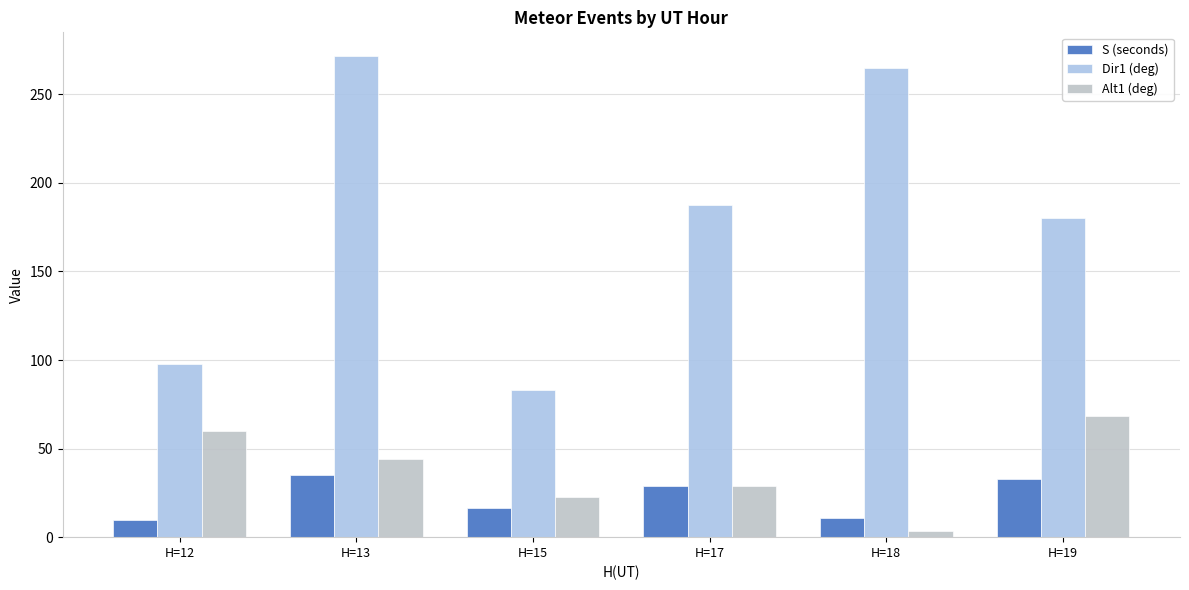

Which label corresponds to the smallest value in the chart?

H=18